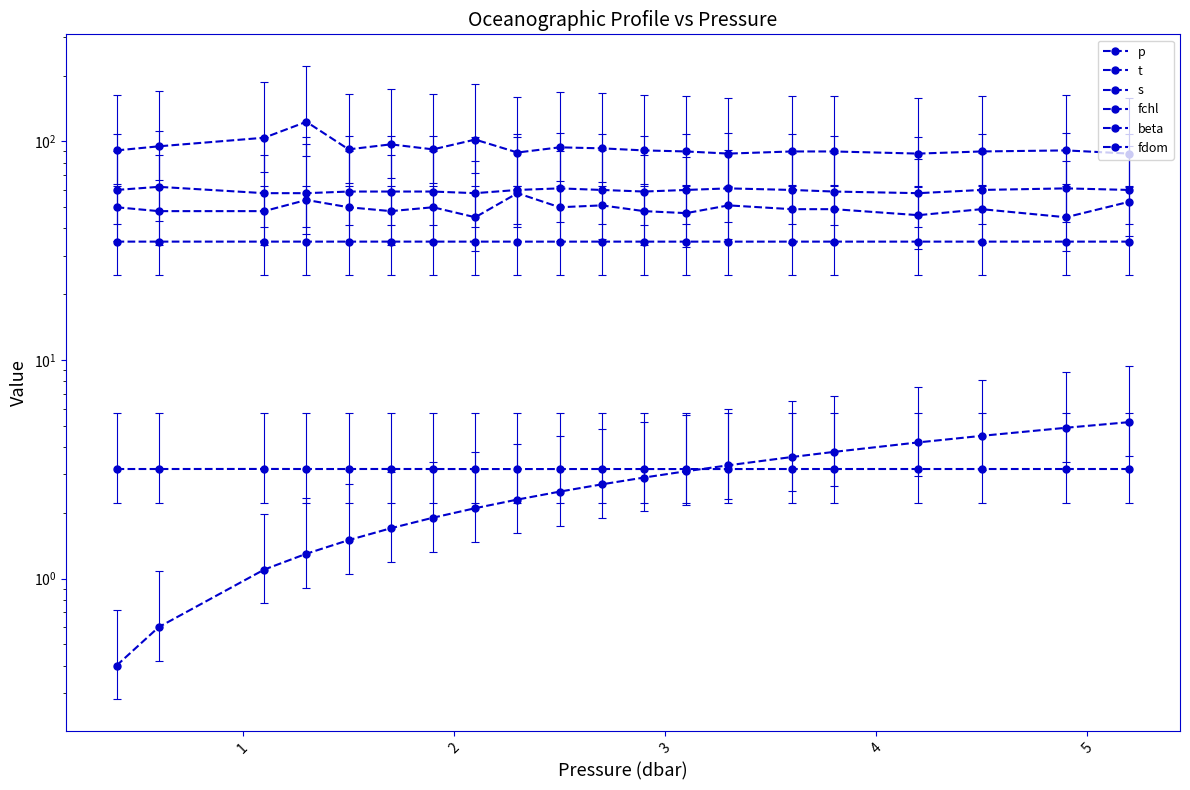

Is the value of fchl at 6 greater than the value of p at 1?

Yes